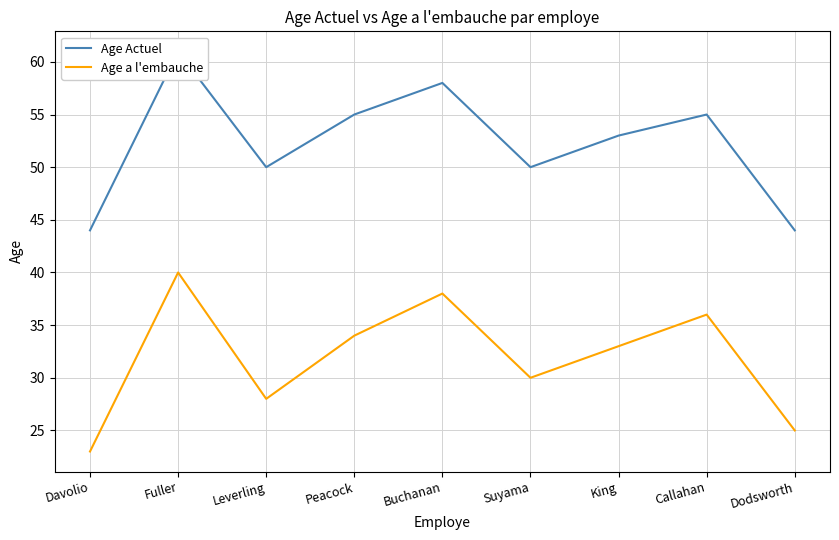

At how many categories does at least one series exceed 26?

9